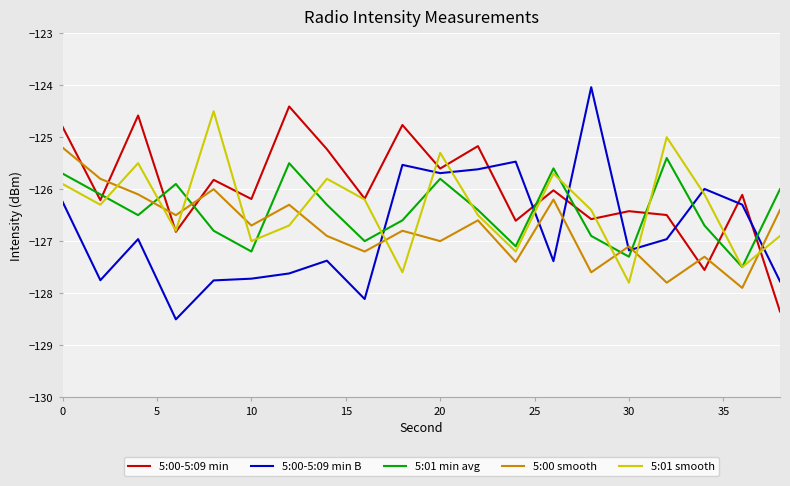

Count the number of data series in this chart.

5